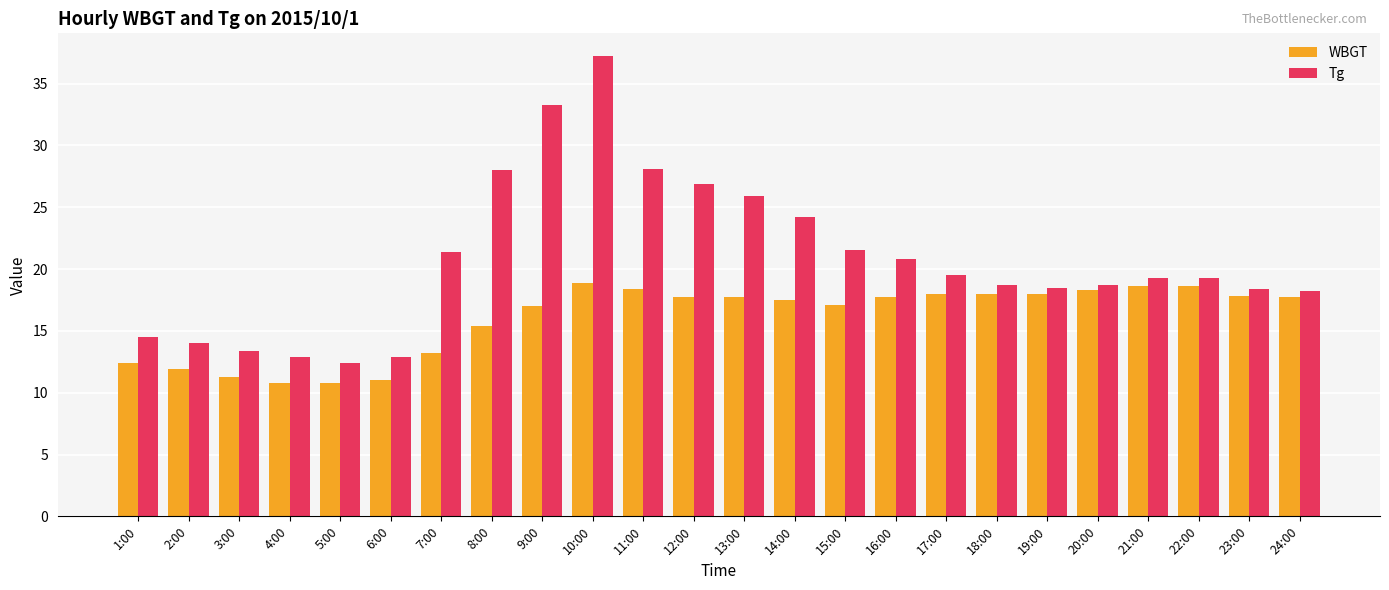

How many categories are shown in the chart?

24